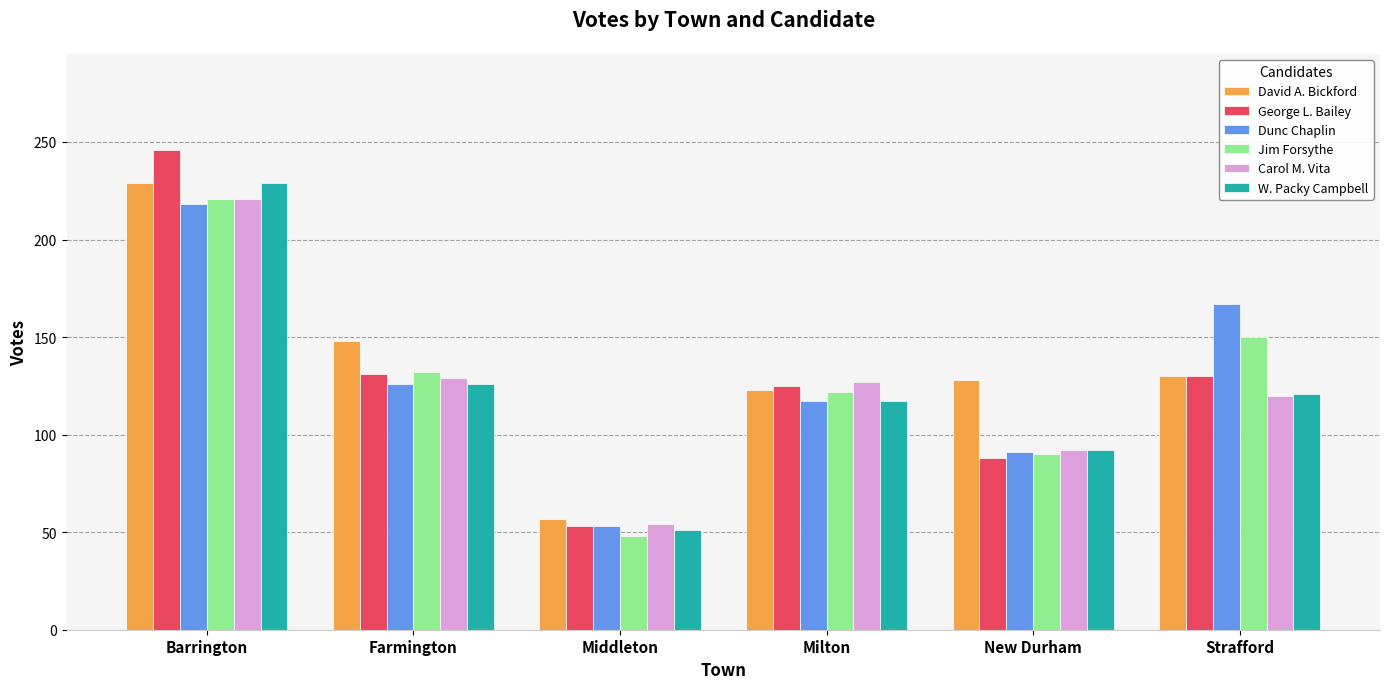

What is the difference between the highest and lowest values at Milton?

10